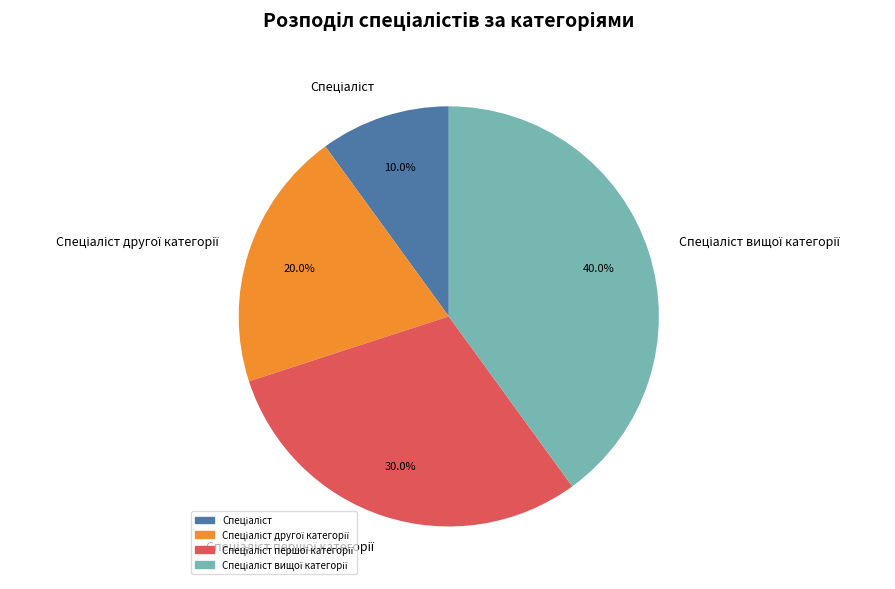

Is there any slice that represents more than half of the pie?

No